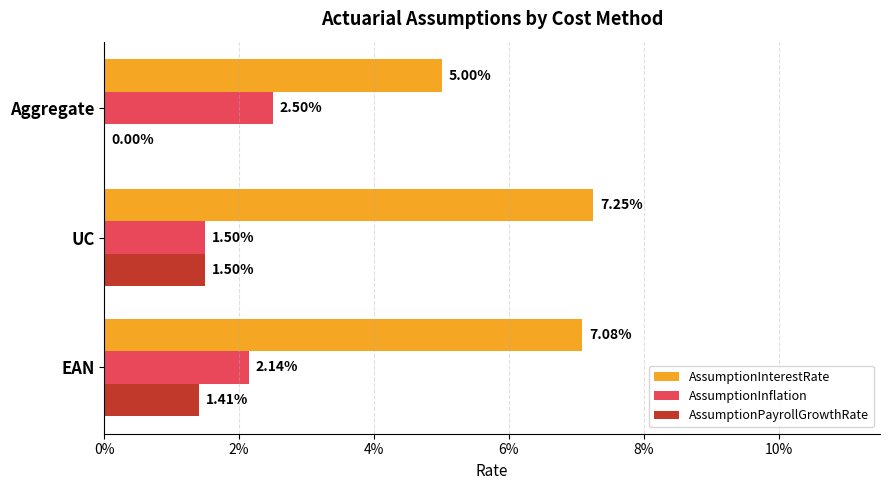

At how many categories does at least one series exceed 0?

3